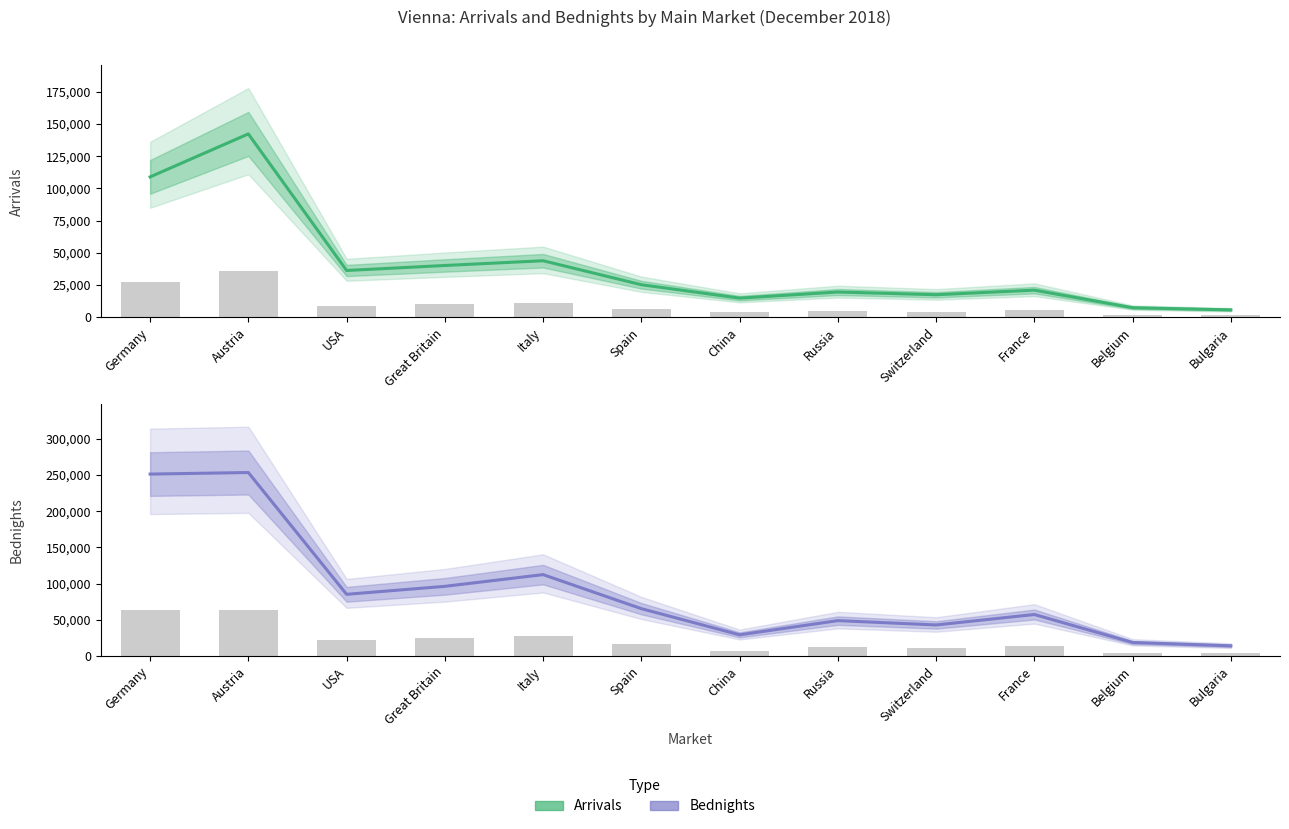

Reading right to left, what are all the values shown in this chart?

Arrivals (Estimate): Bulgaria=5745	Belgium=7416	France=21039	Switzerland=17482	Russia=19589	China=14849	Spain=25261	Italy=43857	Great Britain=40179	USA=36294	Austria=142251	Germany=108898
Bednights (Estimate): Bulgaria=13911	Belgium=18508	France=57193	Switzerland=42746	Russia=48737	China=29098	Spain=65251	Italy=112331	Great Britain=96122	USA=85098	Austria=253422	Germany=251283